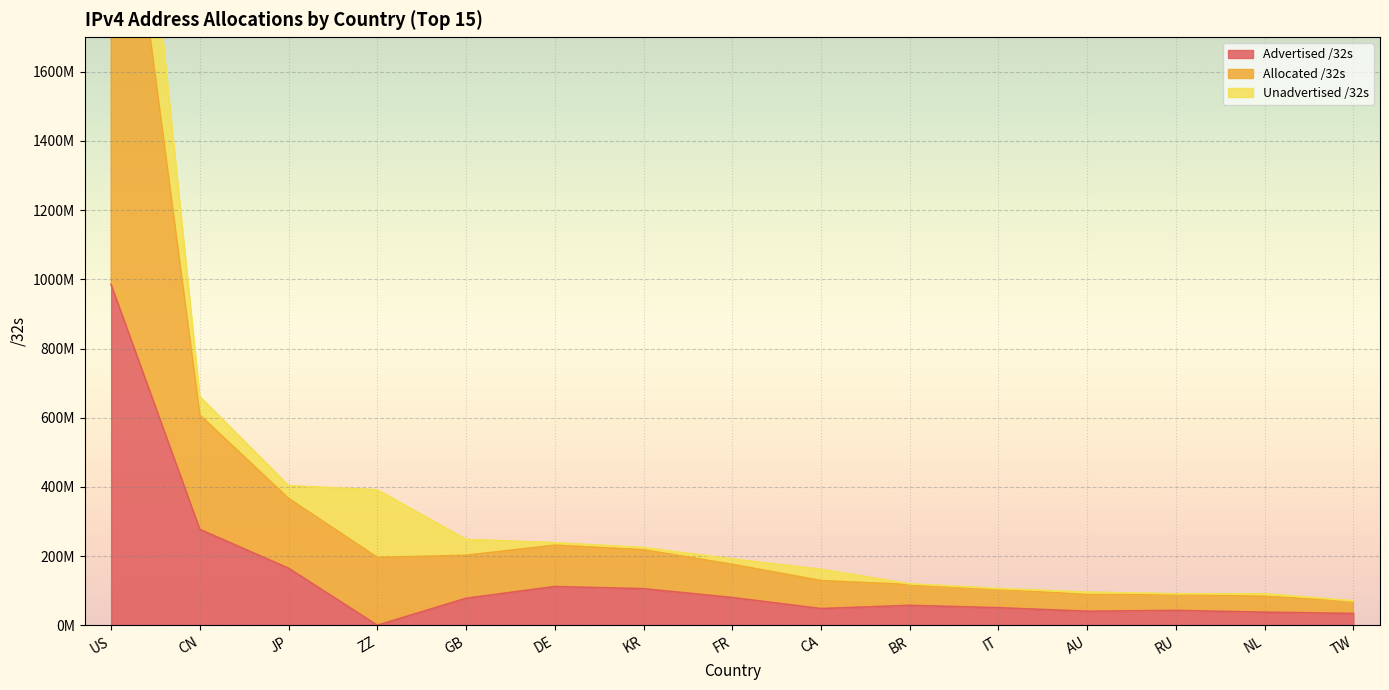

List the labels in order of Advertised /32s value, smallest first.

ZZ, TW, NL, AU, RU, CA, IT, BR, GB, FR, KR, DE, JP, CN, US